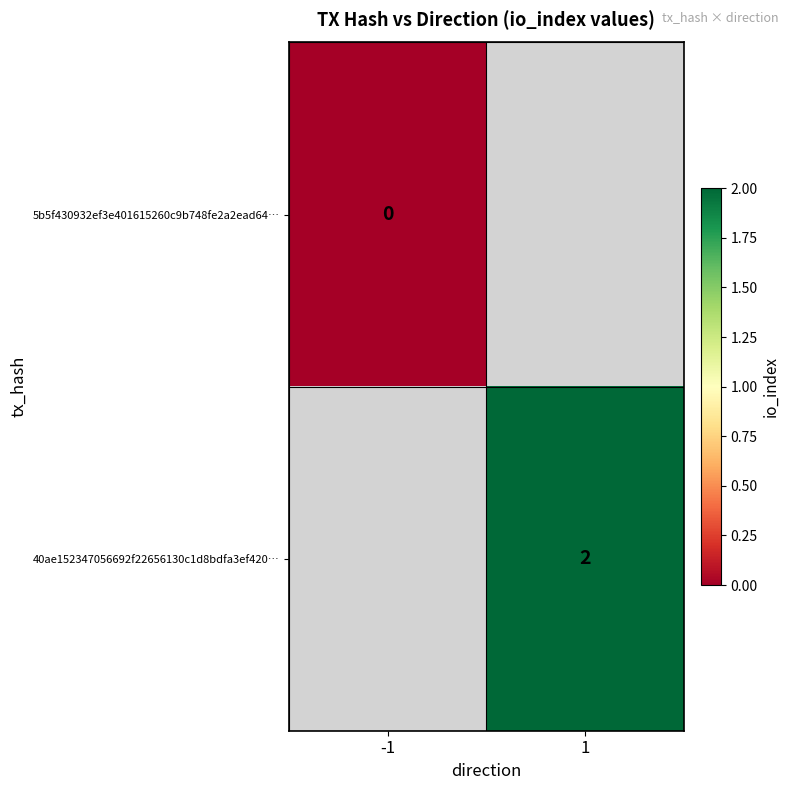

The value of 40ae152347056692f22656130c1d8bdfa3ef420… at 1 is 2. True or false?

True